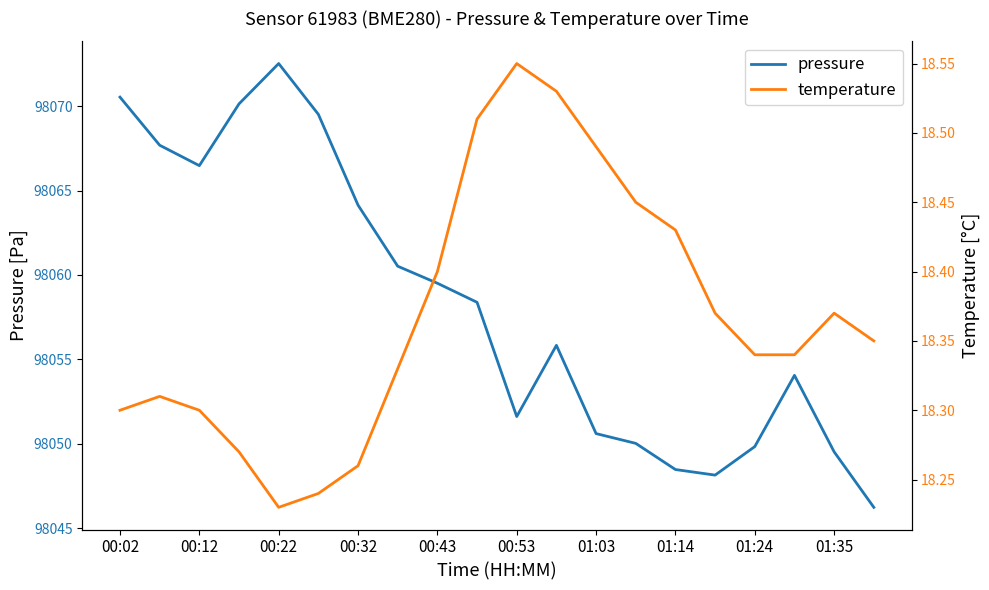

Where does the pressure series first go above 98058?

00:02